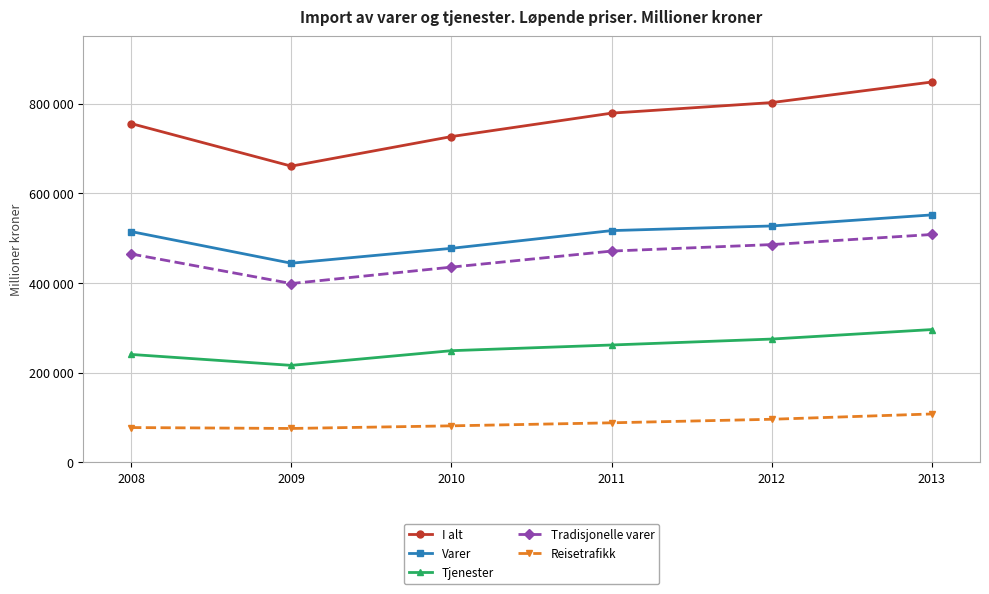

Which series has the largest total across all categories?

I alt